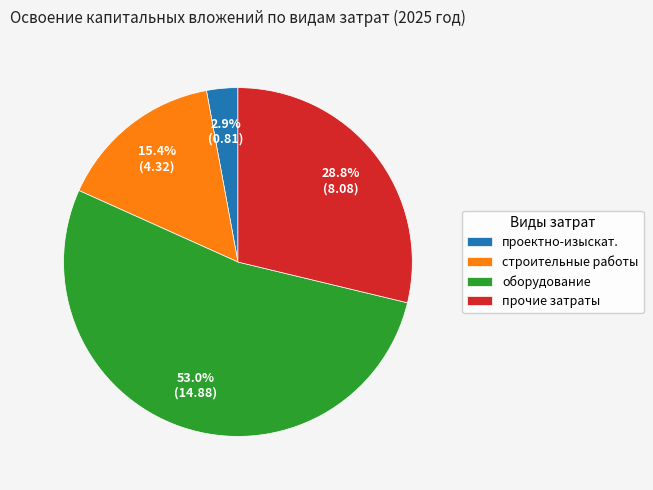

How many slices are in this pie chart?

4